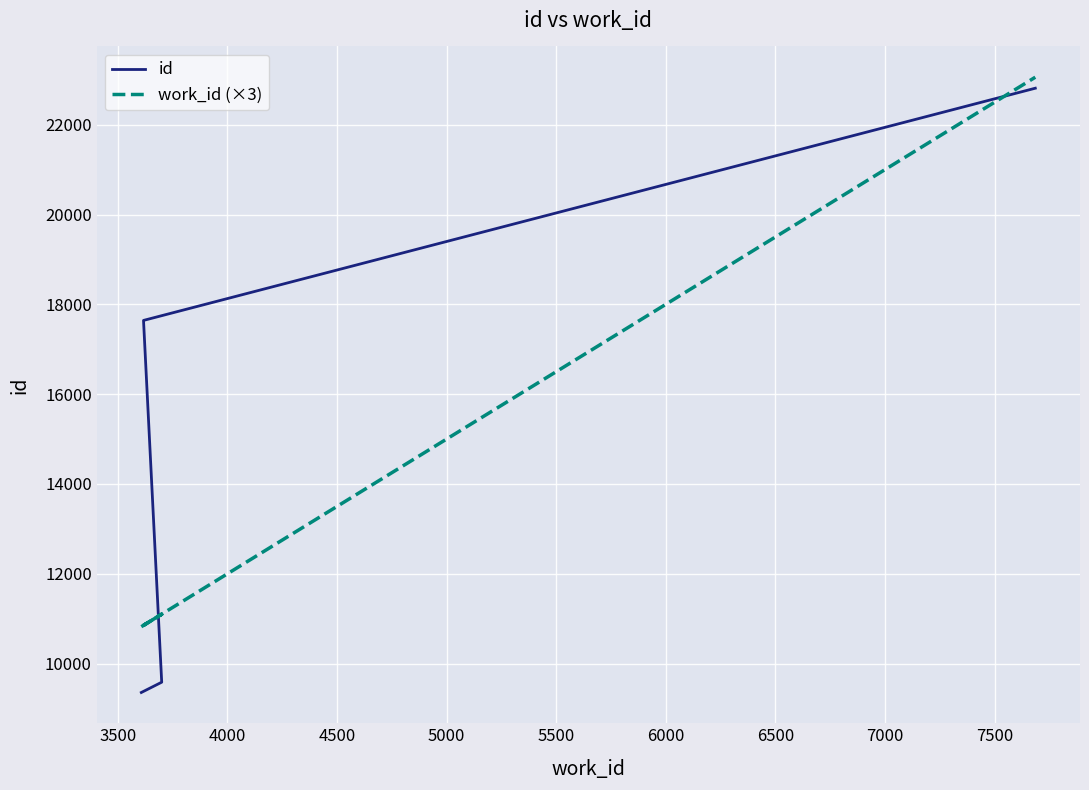

How many lines are shown in the chart?

2